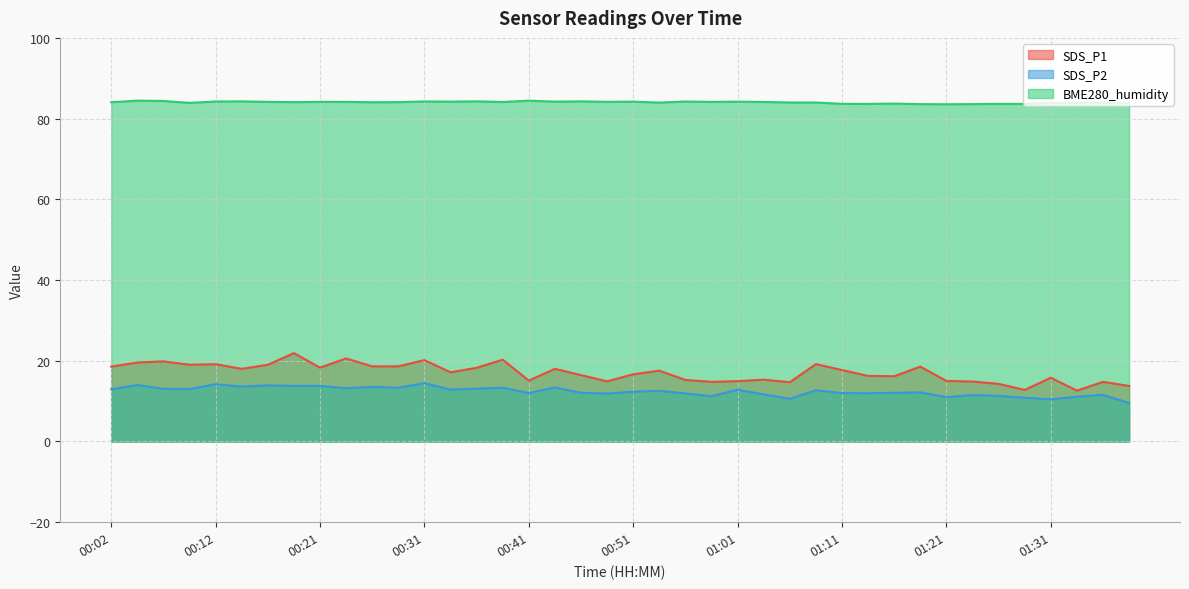

What is the difference between the maximum and minimum values in the SDS_P1 series?

9.3